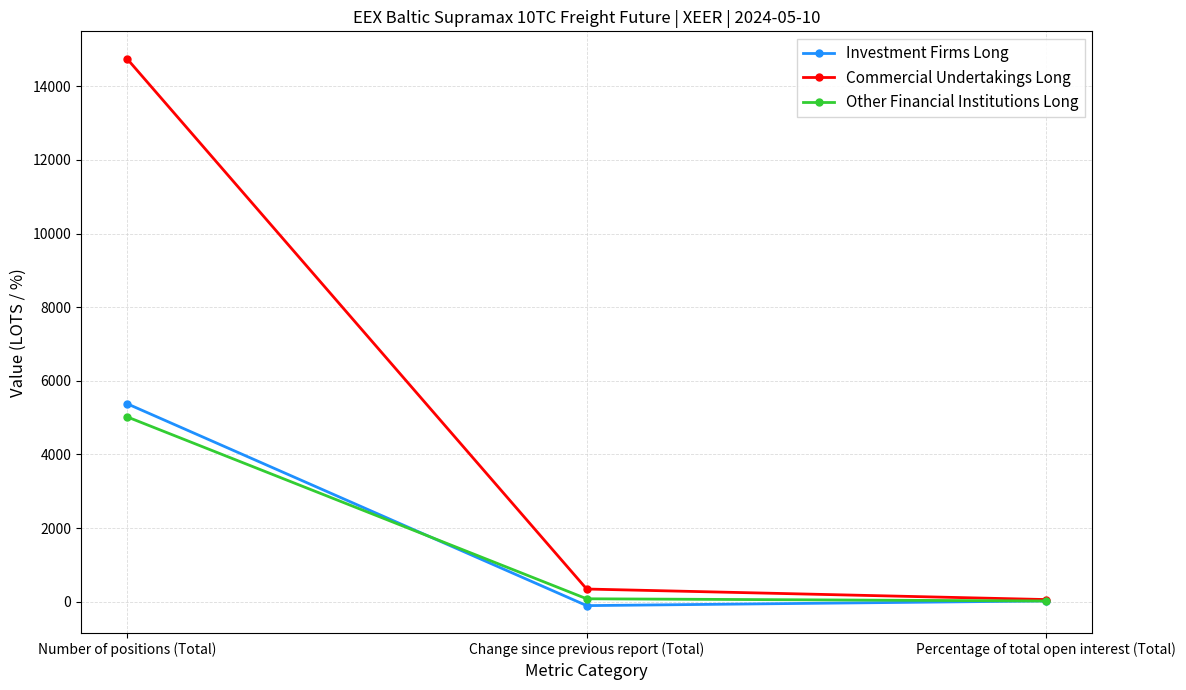

What is the label of the 2nd point from the left?

Change since previous report (Total)